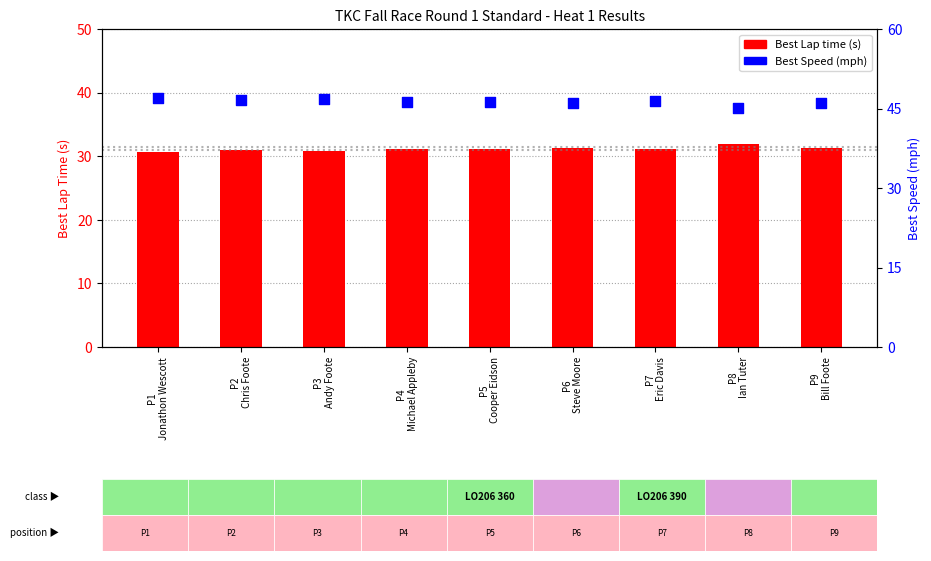

Which series contains the highest Y value?

Best Speed